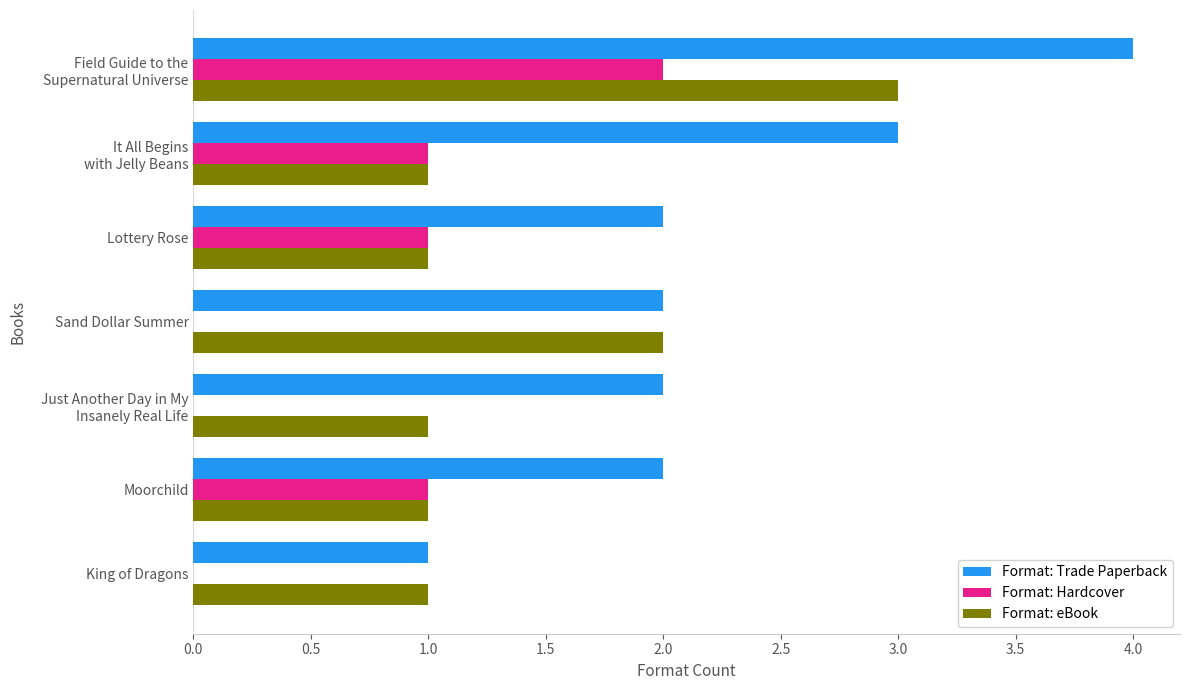

What is the sum of all Format: Trade Paperback values?

16